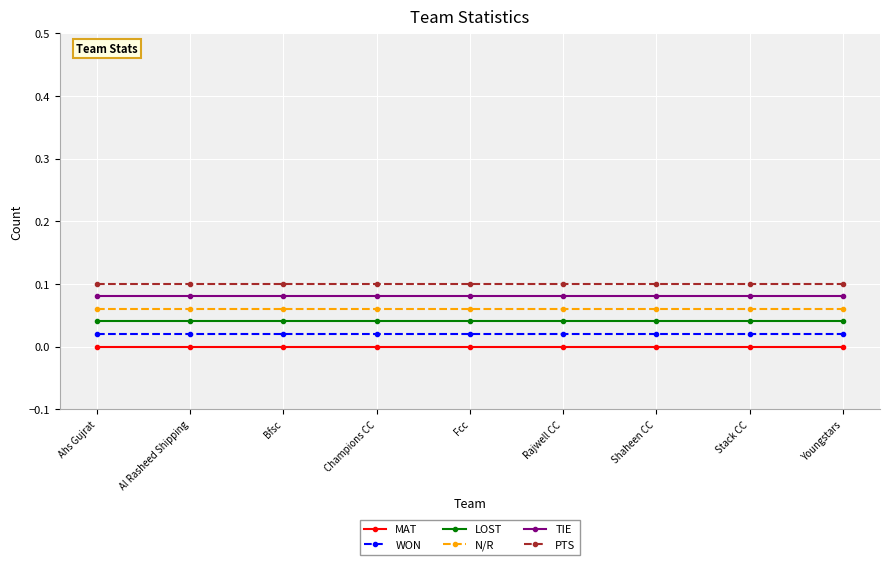

How many lines are shown in the chart?

6